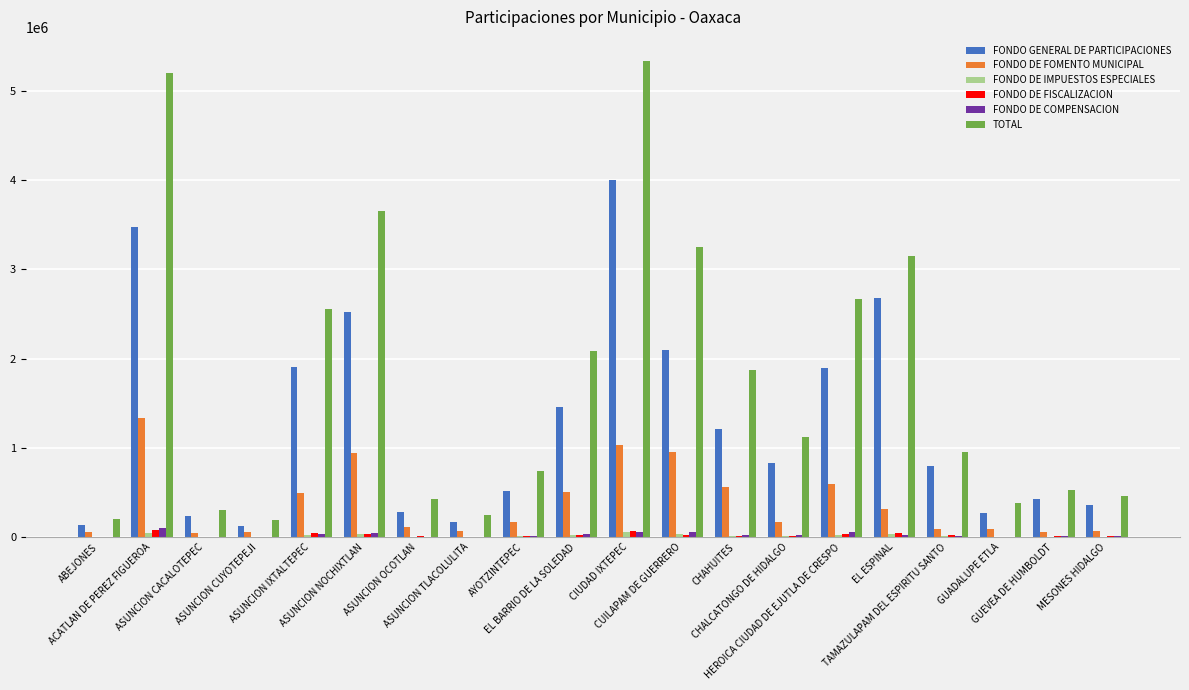

What is the maximum value shown in the chart?

5338681.3